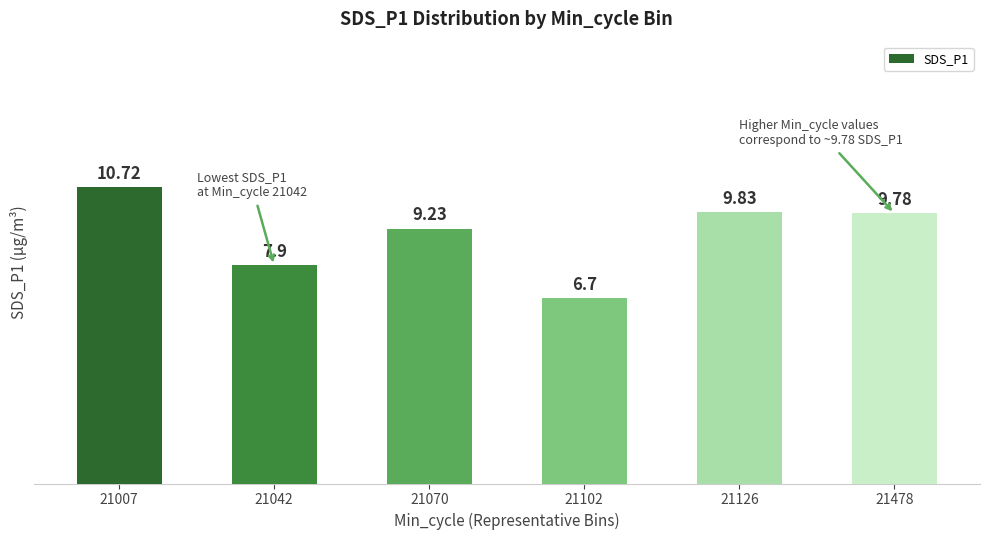

Reading left to right, list all the values displayed in this chart.

10.7	7.9	9.2	6.7	9.8	9.8